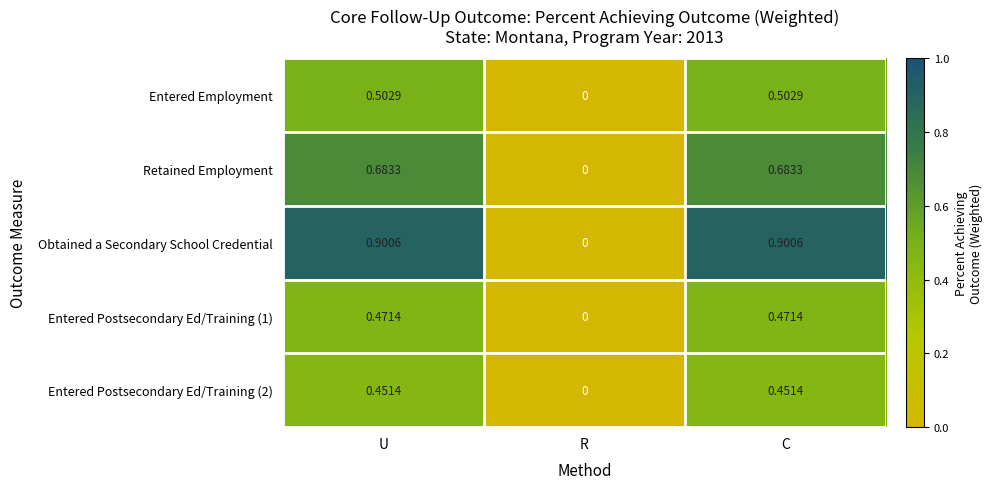

Where is Entered Employment nearest to the value 0?

R